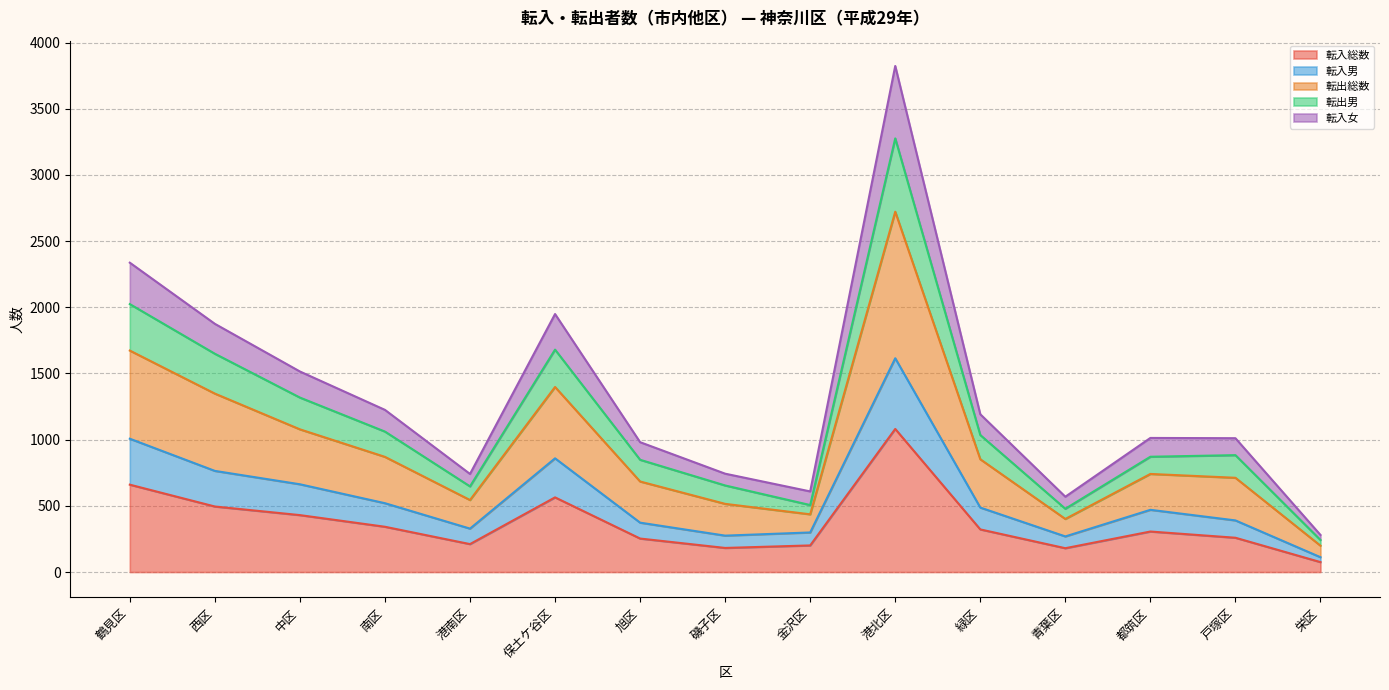

Rank the categories by 転入男 value from highest to lowest.

港北区, 鶴見区, 保土ケ谷区, 西区, 中区, 南区, 緑区, 都筑区, 戸塚区, 旭区, 港南区, 金沢区, 磯子区, 青葉区, 栄区